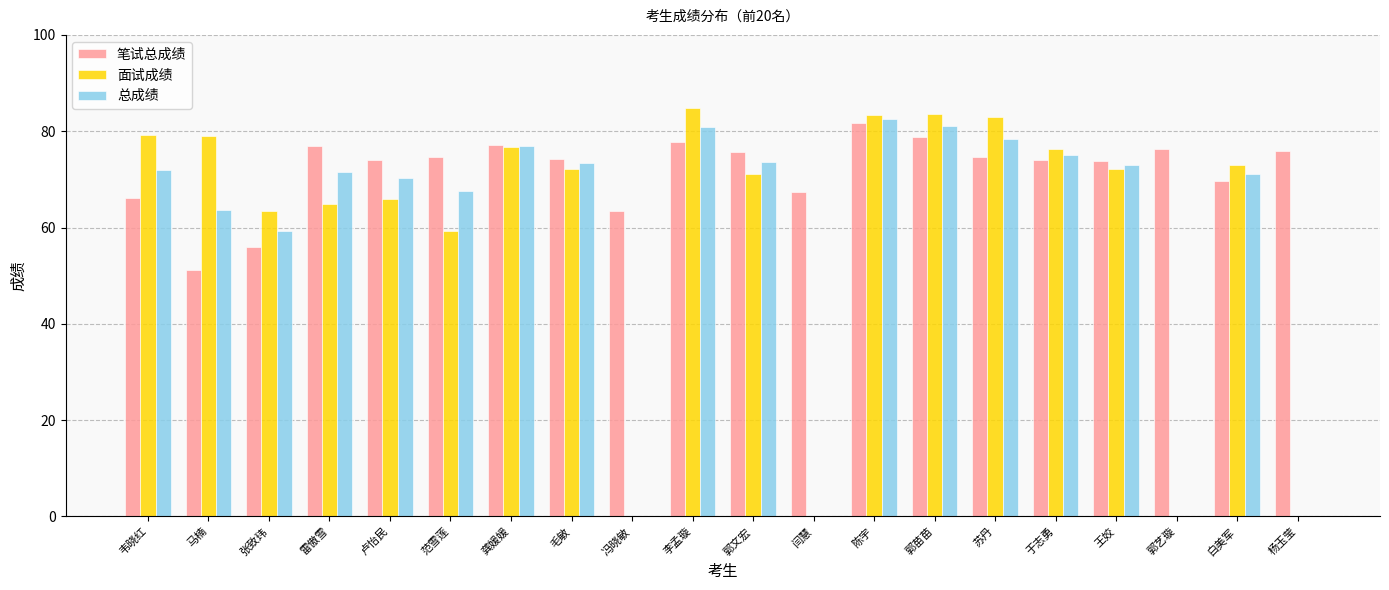

True or false: 面试成绩 has a value of 119.7 at 于志勇.

False